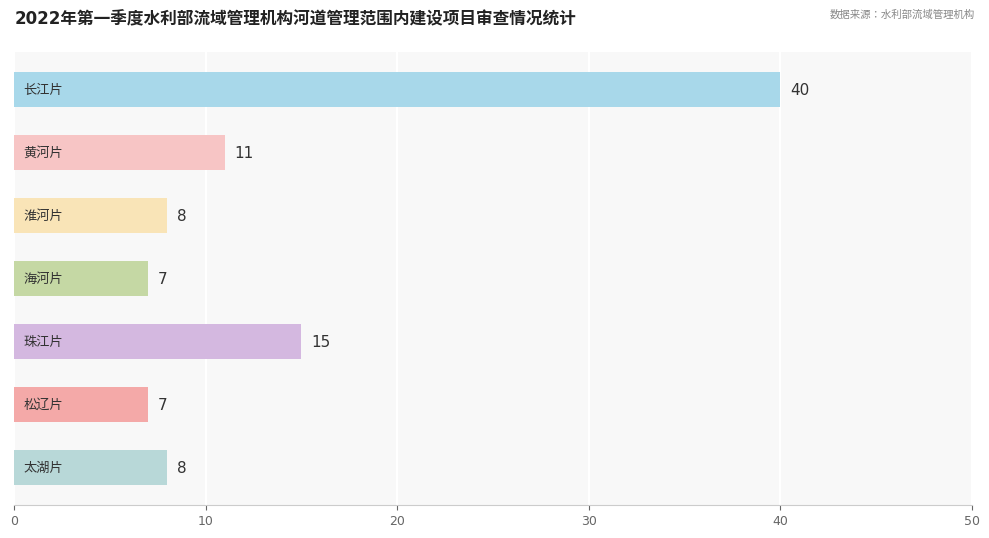

What is the greatest value displayed?

40